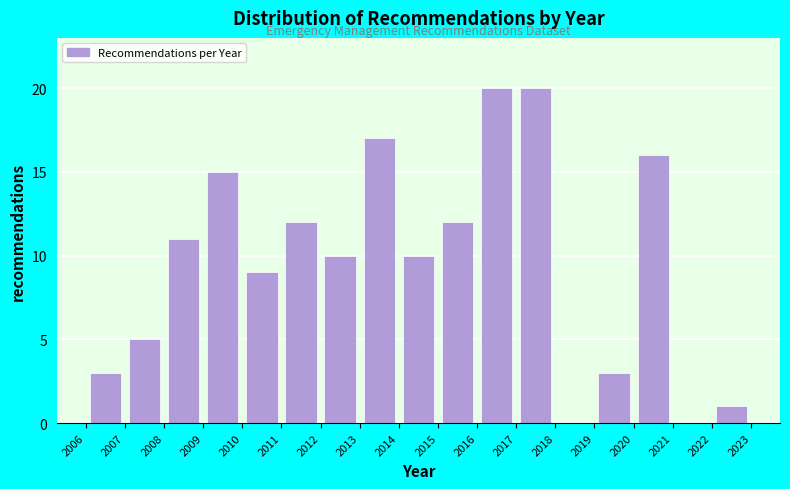

Reading left to right, list every bar in this chart as the range it spans on the x-axis followed by its height. The values are not printed on the chart, so give them approximately, as read against the axis.

2006 to 2007: 3
2007 to 2008: 5
2008 to 2009: 11
2009 to 2010: 15
2010 to 2011: 9
2011 to 2012: 12
2012 to 2013: 10
2013 to 2014: 17
2014 to 2015: 10
2015 to 2016: 12
2016 to 2017: 20
2017 to 2018: 20
2018 to 2019: 0
2019 to 2020: 3
2020 to 2021: 16
2021 to 2022: 0
2022 to 2023: 1